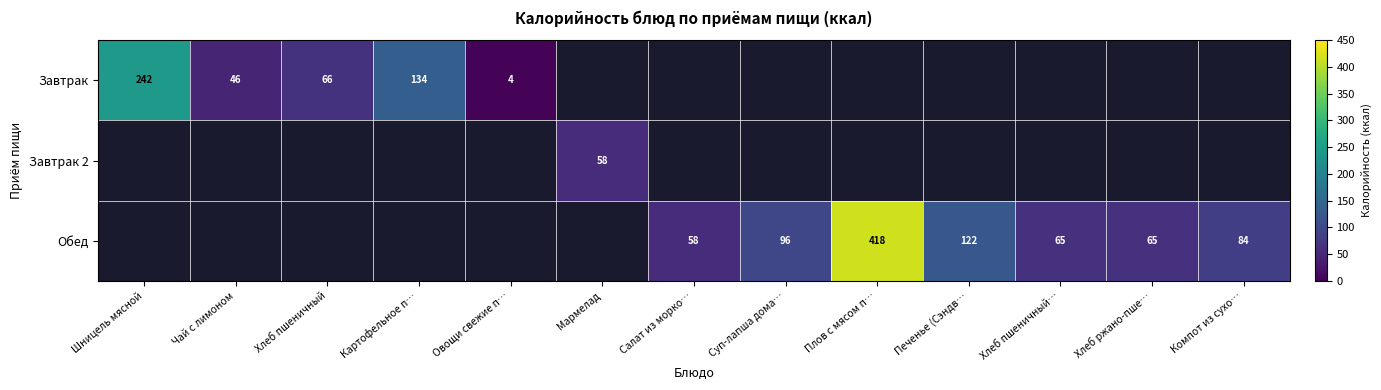

The Обед series shows 65 at Хлеб ржано-пше…. True or false?

True